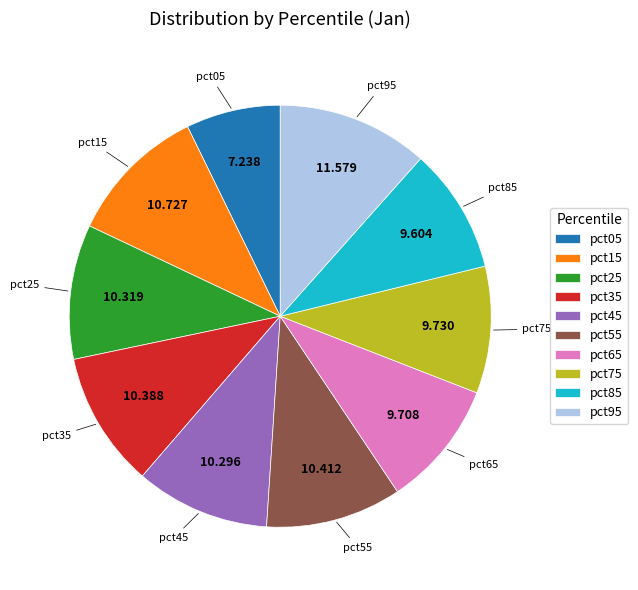

Combined, do pct55 and pct65 account for over 50%?

No